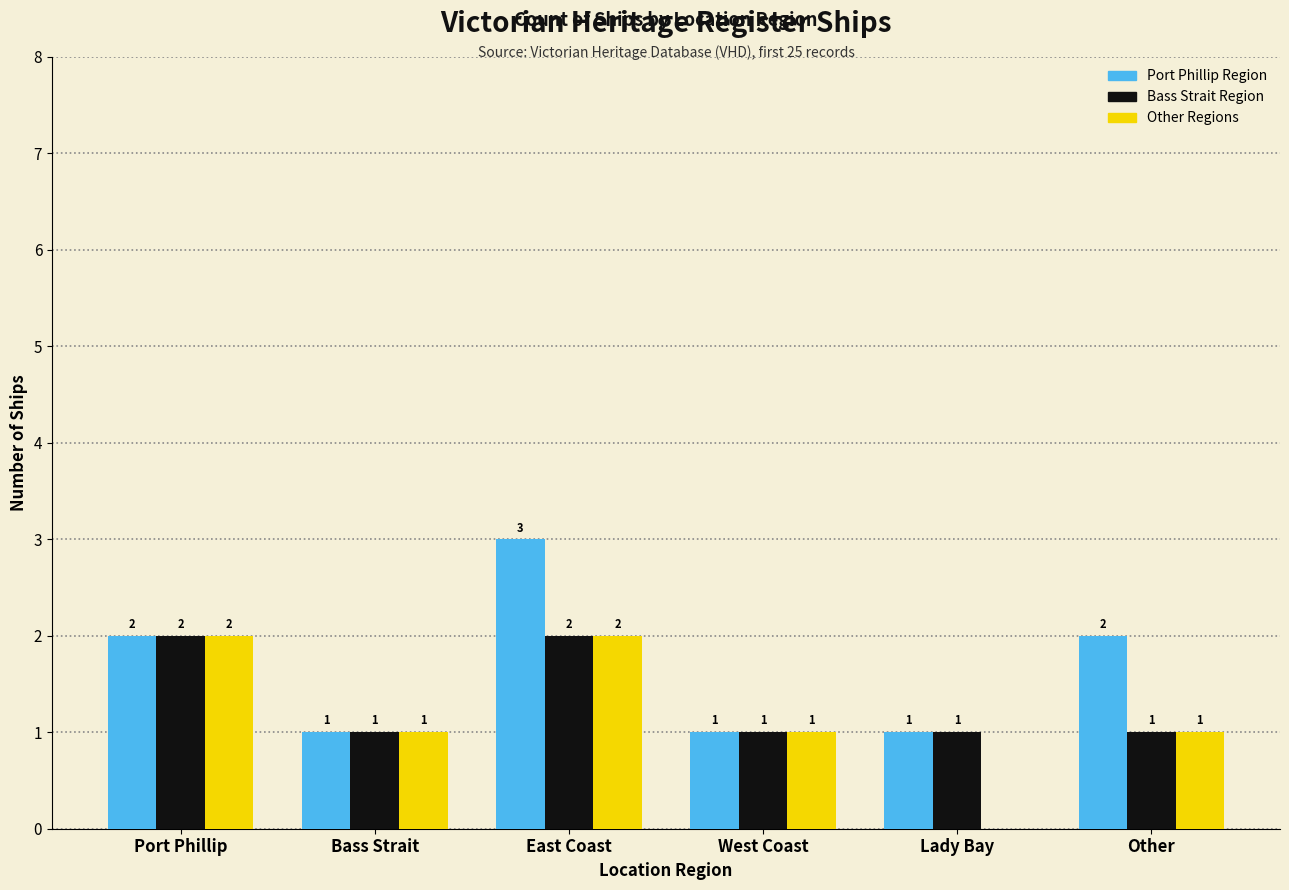

Reading right to left, extract all data points from this chart.

Port Phillip Region: 2	1	1	3	1	2
Bass Strait Region: 1	1	1	2	1	2
Other Regions: 1	0	1	2	1	2